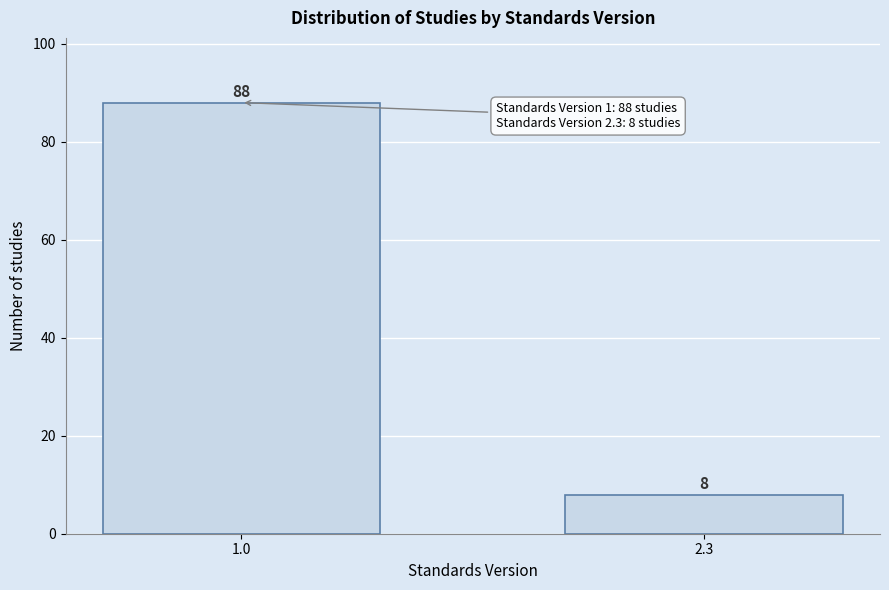

Reading left to right, extract all data points from this chart.

88	8